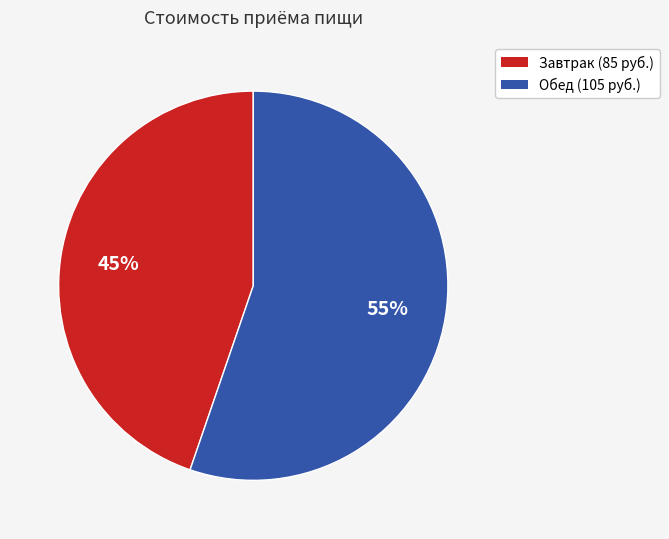

Which has a higher value, Завтрак or Обед?

Обед